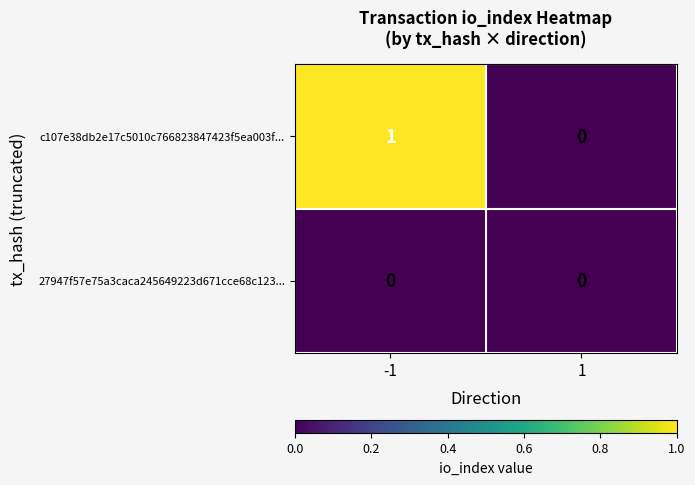

Reading left to right, extract all data points from this chart.

c107e38db2e17c5010c766823847423f5ea003f...: -1=1	1=0
27947f57e75a3caca245649223d671cce68c123...: -1=0	1=0